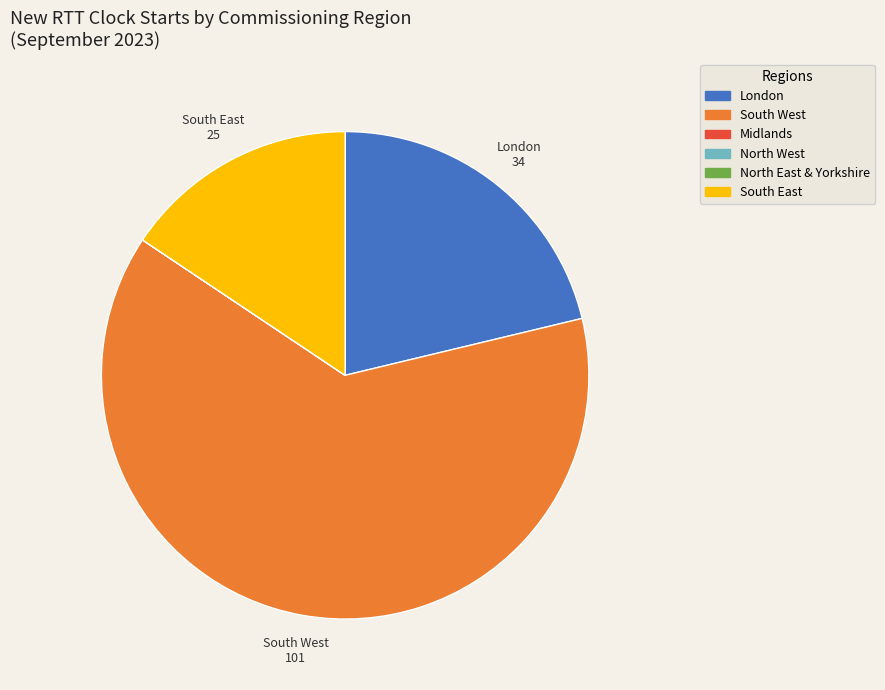

Is there any slice that represents more than half of the pie?

Yes